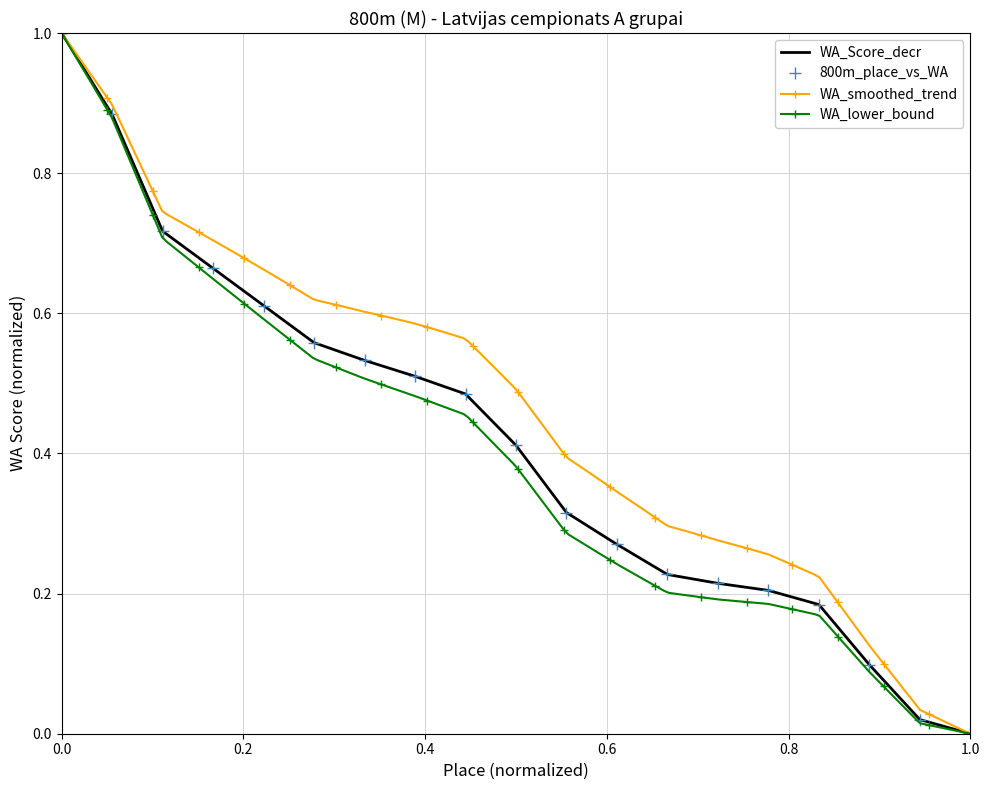

Between 4 and 11, which is larger?

4